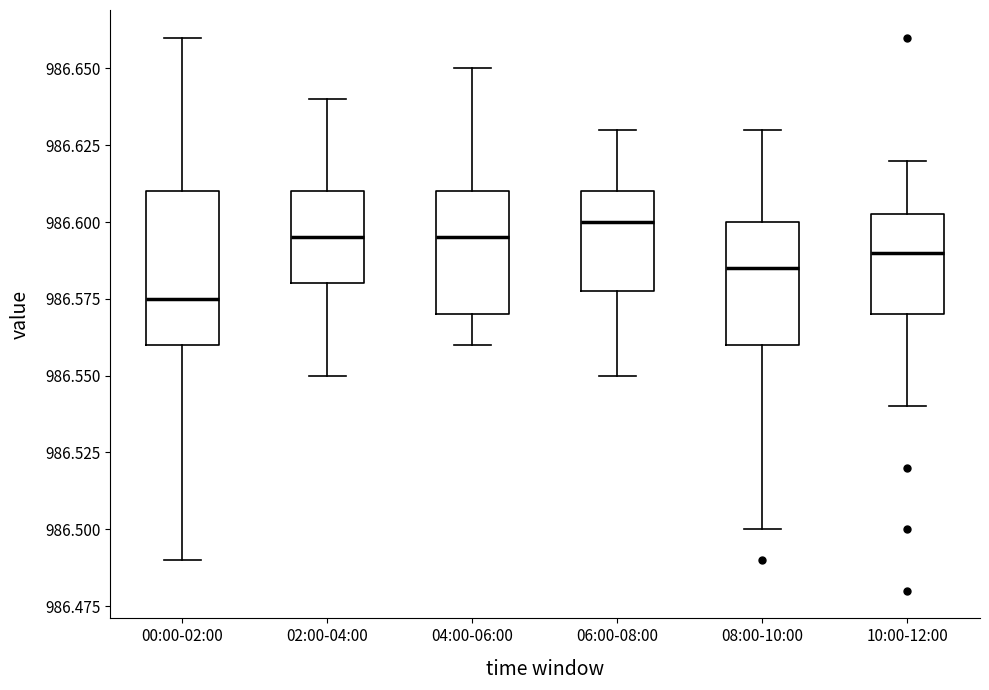

Where does the lower whisker of the box for 06:00-08:00 end on the y-axis? The values are not printed on the chart, so give them approximately, as read against the axis.

986.550